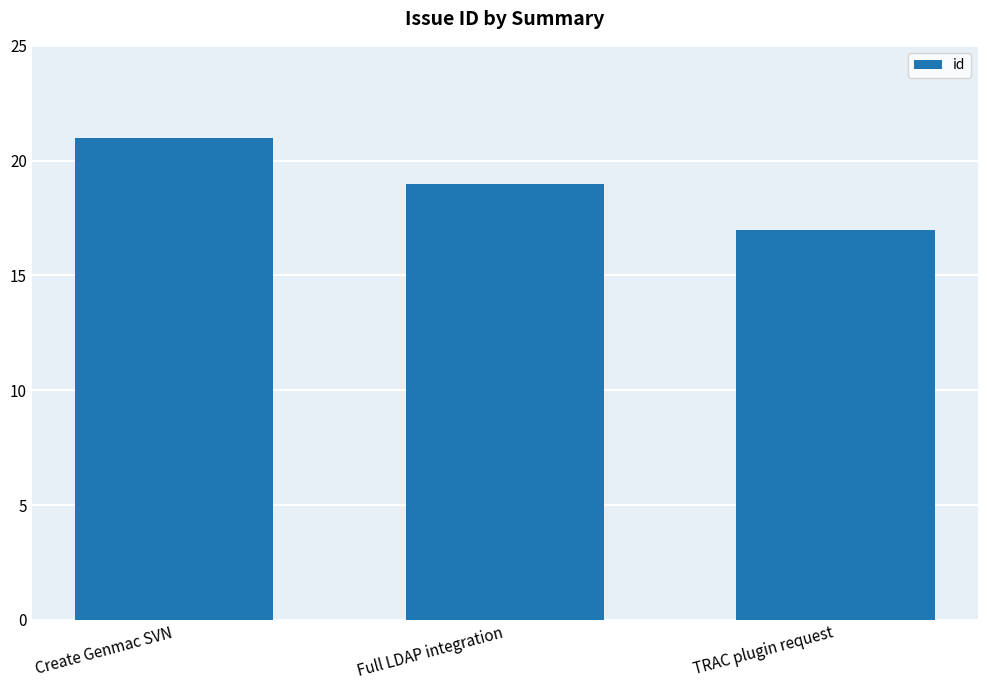

What is the value of the 2nd bar from the left?

19